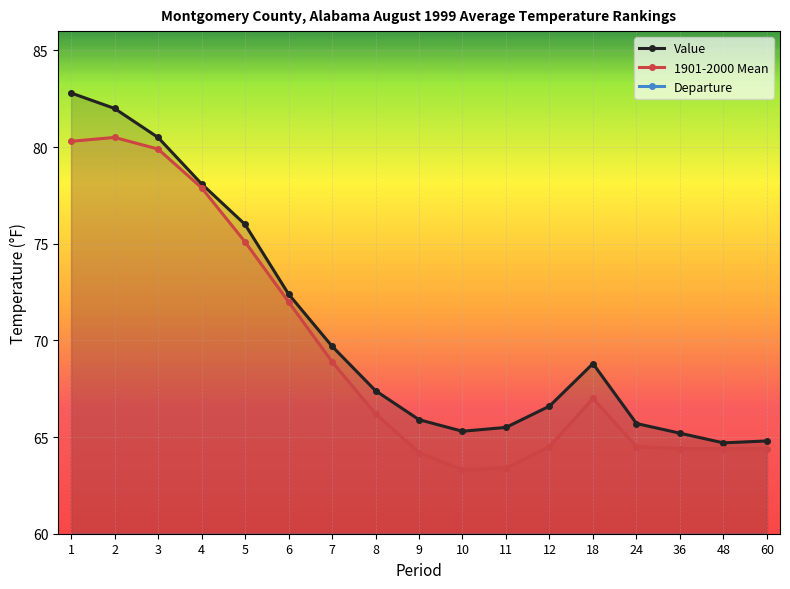

At which label does Departure reach its minimum?

4